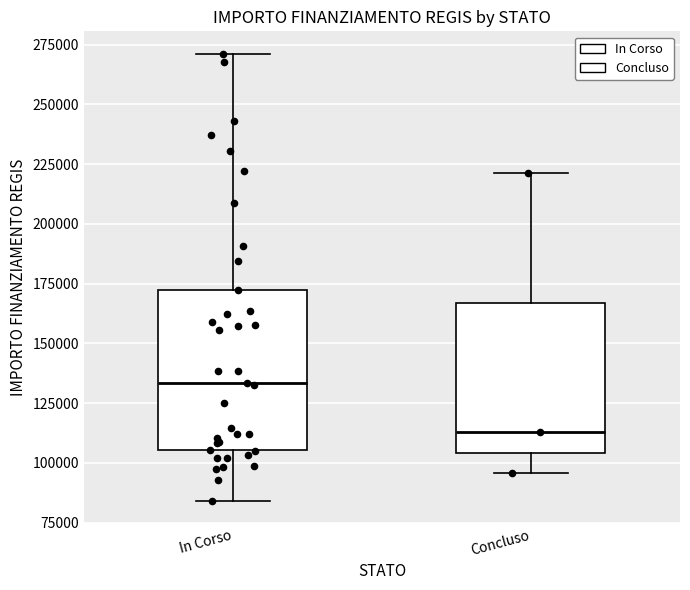

Reading left to right, read every box against the y-axis: the position of its median line, the range the box covers, and the ends of its whiskers. The values are not printed on the chart, so give them approximately, as read against the axis.

In Corso: median 135000, box 105000 to 175000, whiskers 85000 to 270000
Concluso: median 115000, box 105000 to 165000, whiskers 95000 to 220000